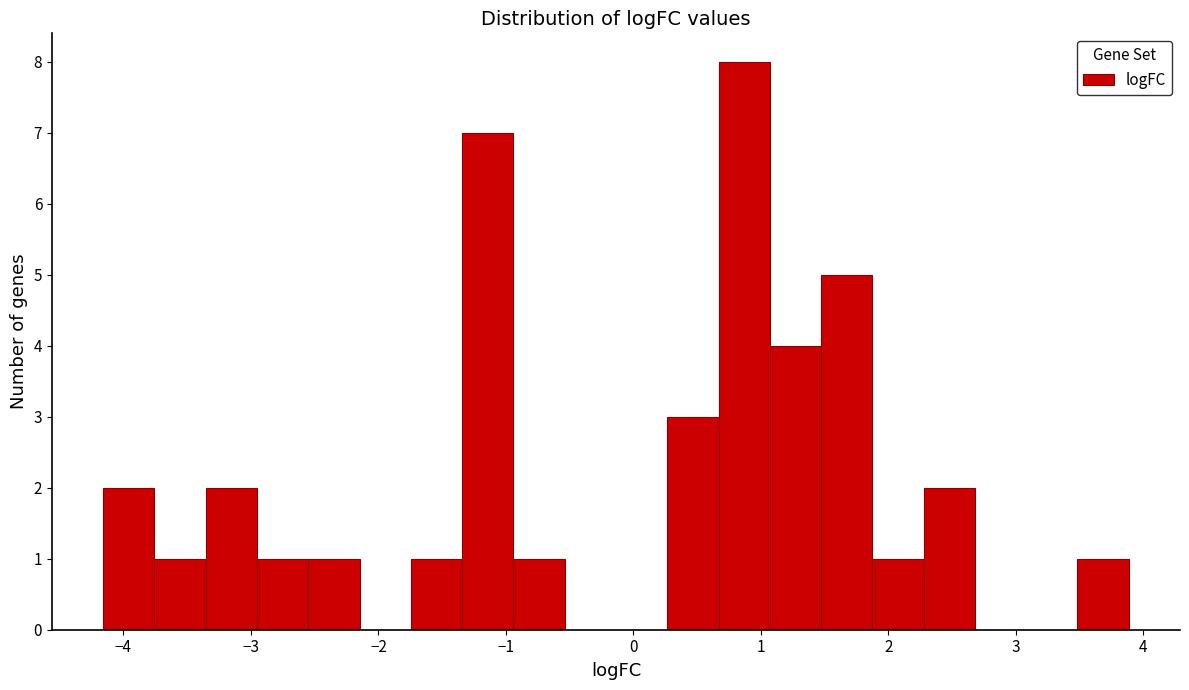

Over which range of the x-axis is the bar tallest?

0.7 to 1.1